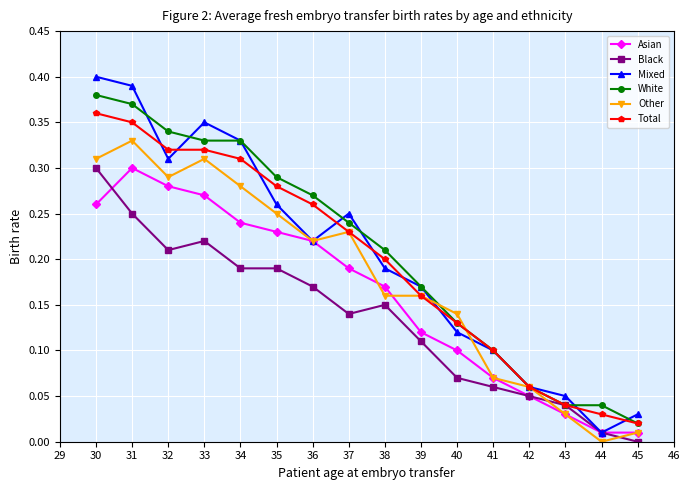

Which series has the largest range (max minus min)?

Mixed